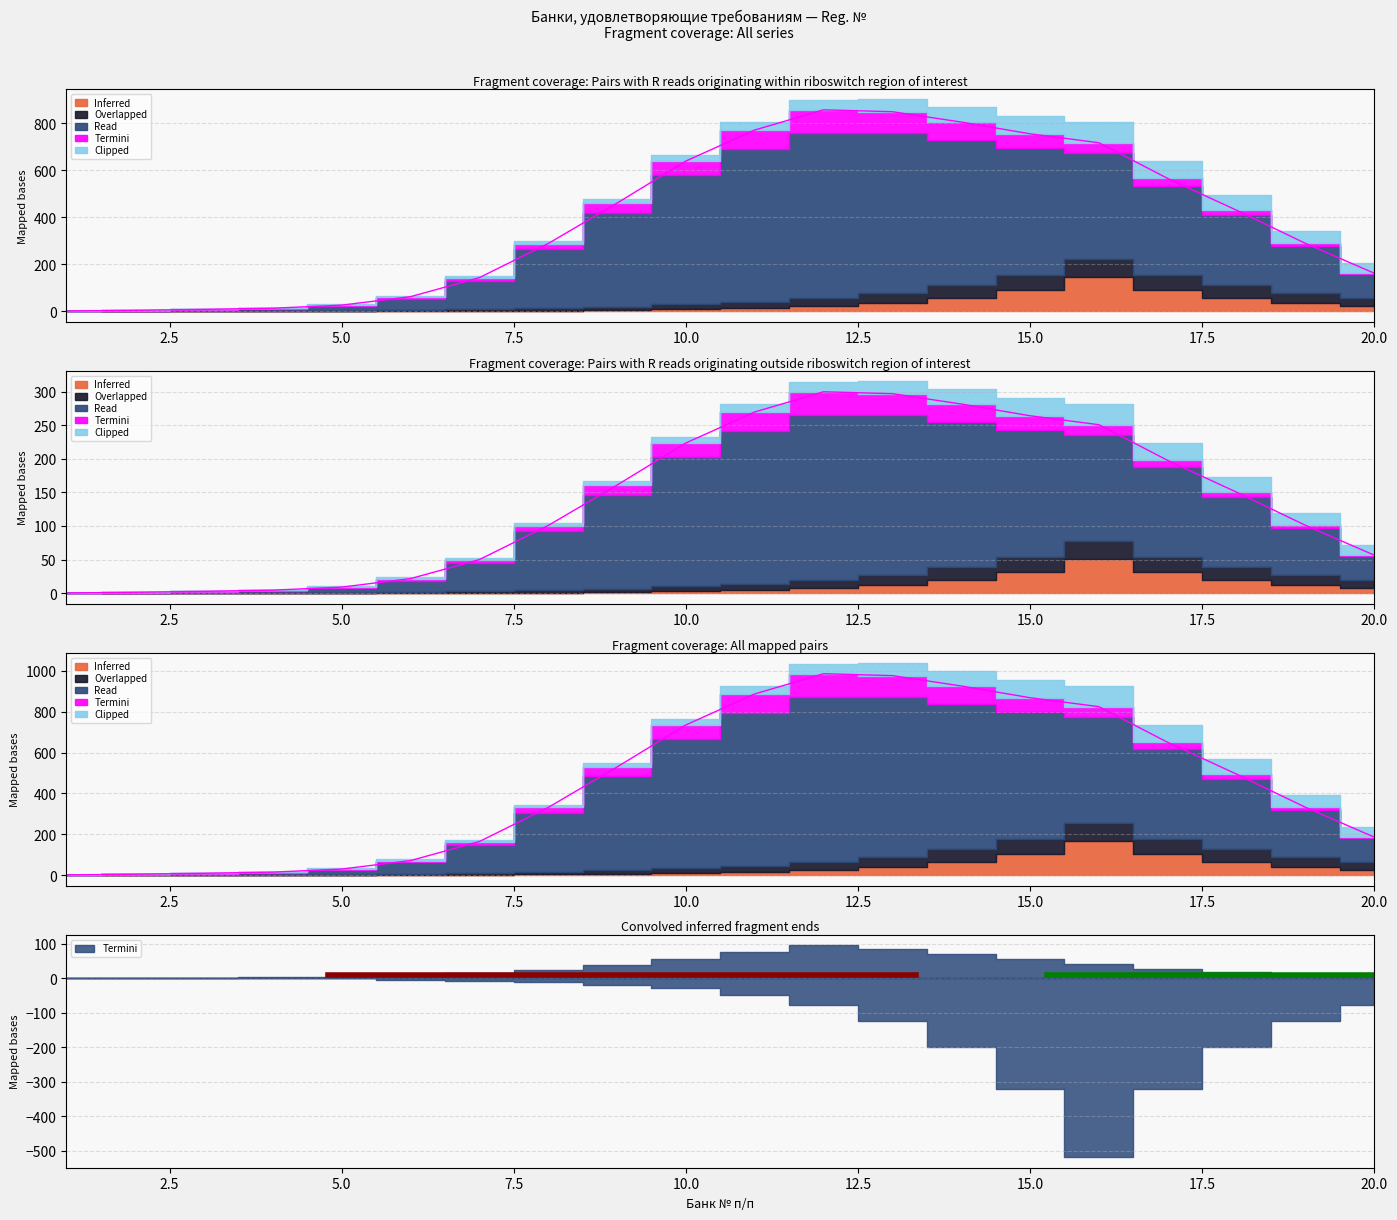

Rank the series by their maximum value, from highest to lowest.

Read, Inferred, Termini, Clipped, Overlapped